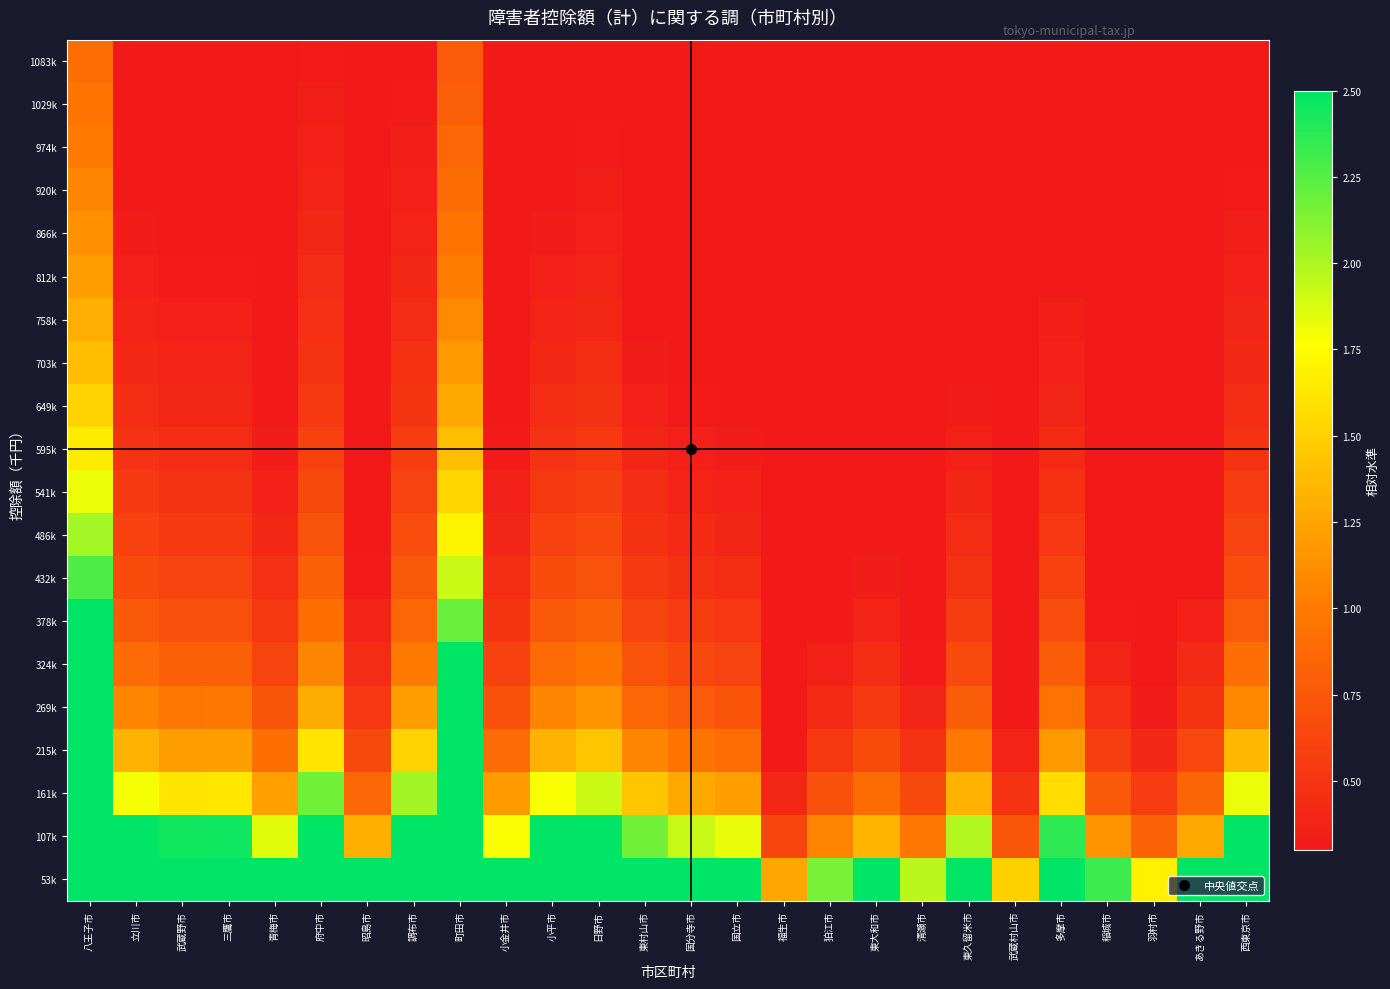

Reading left to right, transcribe all the data shown in this chart.

53k: 八王子市=18.6	立川市=5.4	武蔵野市=4.9	三鷹市=5.0	青梅市=3.7	府中市=6.6	昭島市=2.6	調布市=6.2	町田市=15.6	小金井市=3.6	小平市=5.4	日野市=5.9	東村山市=4.4	国分寺市=3.9	国立市=3.7	福生市=1.2	狛江市=2.2	東大和市=2.7	清瀬市=2.0	東久留米市=4.0	武蔵村山市=1.5	多摩市=4.8	稲城市=2.3	羽村市=1.7	あきる野市=2.6	西東京市=5.5
107k: 八王子市=9.2	立川市=2.7	武蔵野市=2.4	三鷹市=2.5	青梅市=1.8	府中市=3.3	昭島市=1.3	調布市=3.1	町田市=7.7	小金井市=1.8	小平市=2.7	日野市=2.9	東村山市=2.2	国分寺市=1.9	国立市=1.8	福生市=0.6	狛江市=1.1	東大和市=1.3	清瀬市=1.0	東久留米市=2.0	武蔵村山市=0.7	多摩市=2.4	稲城市=1.1	羽村市=0.8	あきる野市=1.3	西東京市=2.7
161k: 八王子市=6.1	立川市=1.8	武蔵野市=1.6	三鷹市=1.6	青梅市=1.2	府中市=2.2	昭島市=0.9	調布市=2.0	町田市=5.1	小金井市=1.2	小平市=1.8	日野市=1.9	東村山市=1.4	国分寺市=1.3	国立市=1.2	福生市=0.4	狛江市=0.7	東大和市=0.9	清瀬市=0.6	東久留米市=1.3	武蔵村山市=0.5	多摩市=1.6	稲城市=0.8	羽村市=0.6	あきる野市=0.8	西東京市=1.8
215k: 八王子市=4.6	立川市=1.3	武蔵野市=1.2	三鷹市=1.2	青梅市=0.9	府中市=1.6	昭島市=0.6	調布市=1.5	町田市=3.8	小金井市=0.9	小平市=1.3	日野市=1.4	東村山市=1.1	国分寺市=1.0	国立市=0.9	福生市=0.3	狛江市=0.5	東大和市=0.7	清瀬市=0.5	東久留米市=1.0	武蔵村山市=0.4	多摩市=1.2	稲城市=0.6	羽村市=0.4	あきる野市=0.6	西東京市=1.4
269k: 八王子市=3.6	立川市=1.1	武蔵野市=1.0	三鷹市=1.0	青梅市=0.7	府中市=1.3	昭島市=0.5	調布市=1.2	町田市=3.1	小金井市=0.7	小平市=1.1	日野市=1.2	東村山市=0.9	国分寺市=0.8	国立市=0.7	福生市=0.2	狛江市=0.4	東大和市=0.5	清瀬市=0.4	東久留米市=0.8	武蔵村山市=0.3	多摩市=0.9	稲城市=0.5	羽村市=0.3	あきる野市=0.5	西東京市=1.1
324k: 八王子市=3.0	立川市=0.9	武蔵野市=0.8	三鷹市=0.8	青梅市=0.6	府中市=1.1	昭島市=0.4	調布市=1.0	町田市=2.6	小金井市=0.6	小平市=0.9	日野市=1.0	東村山市=0.7	国分寺市=0.6	国立市=0.6	福生市=0.2	狛江市=0.4	東大和市=0.4	清瀬市=0.3	東久留米市=0.7	武蔵村山市=0.2	多摩市=0.8	稲城市=0.4	羽村市=0.3	あきる野市=0.4	西東京市=0.9
378k: 八王子市=2.6	立川市=0.8	武蔵野市=0.7	三鷹市=0.7	青梅市=0.5	府中市=0.9	昭島市=0.4	調布市=0.9	町田市=2.2	小金井市=0.5	小平市=0.8	日野市=0.8	東村山市=0.6	国分寺市=0.5	国立市=0.5	福生市=0.2	狛江市=0.3	東大和市=0.4	清瀬市=0.3	東久留米市=0.6	武蔵村山市=0.2	多摩市=0.7	稲城市=0.3	羽村市=0.2	あきる野市=0.4	西東京市=0.8
432k: 八王子市=2.3	立川市=0.7	武蔵野市=0.6	三鷹市=0.6	青梅市=0.5	府中市=0.8	昭島市=0.3	調布市=0.8	町田市=1.9	小金井市=0.4	小平市=0.7	日野市=0.7	東村山市=0.5	国分寺市=0.5	国立市=0.5	福生市=0.2	狛江市=0.3	東大和市=0.3	清瀬市=0.2	東久留米市=0.5	武蔵村山市=0.2	多摩市=0.6	稲城市=0.3	羽村市=0.2	あきる野市=0.3	西東京市=0.7
486k: 八王子市=2.0	立川市=0.6	武蔵野市=0.5	三鷹市=0.5	青梅市=0.4	府中市=0.7	昭島市=0.3	調布市=0.7	町田市=1.7	小金井市=0.4	小平市=0.6	日野市=0.6	東村山市=0.5	国分寺市=0.4	国立市=0.4	福生市=0.1	狛江市=0.2	東大和市=0.3	清瀬市=0.2	東久留米市=0.4	武蔵村山市=0.2	多摩市=0.5	稲城市=0.3	羽村市=0.2	あきる野市=0.3	西東京市=0.6
541k: 八王子市=1.8	立川市=0.5	武蔵野市=0.5	三鷹市=0.5	青梅市=0.4	府中市=0.6	昭島市=0.3	調布市=0.6	町田市=1.5	小金井市=0.4	小平市=0.5	日野市=0.6	東村山市=0.4	国分寺市=0.4	国立市=0.4	福生市=0.1	狛江市=0.2	東大和市=0.3	清瀬市=0.2	東久留米市=0.4	武蔵村山市=0.1	多摩市=0.5	稲城市=0.2	羽村市=0.2	あきる野市=0.3	西東京市=0.5
595k: 八王子市=1.7	立川市=0.5	武蔵野市=0.4	三鷹市=0.4	青梅市=0.3	府中市=0.6	昭島市=0.2	調布市=0.6	町田市=1.4	小金井市=0.3	小平市=0.5	日野市=0.5	東村山市=0.4	国分寺市=0.3	国立市=0.3	福生市=0.1	狛江市=0.2	東大和市=0.2	清瀬市=0.2	東久留米市=0.4	武蔵村山市=0.1	多摩市=0.4	稲城市=0.2	羽村市=0.2	あきる野市=0.2	西東京市=0.5
649k: 八王子市=1.5	立川市=0.4	武蔵野市=0.4	三鷹市=0.4	青梅市=0.3	府中市=0.5	昭島市=0.2	調布市=0.5	町田市=1.3	小金井市=0.3	小平市=0.4	日野市=0.5	東村山市=0.4	国分寺市=0.3	国立市=0.3	福生市=0.1	狛江市=0.2	東大和市=0.2	清瀬市=0.2	東久留米市=0.3	武蔵村山市=0.1	多摩市=0.4	稲城市=0.2	羽村市=0.1	あきる野市=0.2	西東京市=0.5
703k: 八王子市=1.4	立川市=0.4	武蔵野市=0.4	三鷹市=0.4	青梅市=0.3	府中市=0.5	昭島市=0.2	調布市=0.5	町田市=1.2	小金井市=0.3	小平市=0.4	日野市=0.4	東村山市=0.3	国分寺市=0.3	国立市=0.3	福生市=0.1	狛江市=0.2	東大和市=0.2	清瀬市=0.1	東久留米市=0.3	武蔵村山市=0.1	多摩市=0.4	稲城市=0.2	羽村市=0.1	あきる野市=0.2	西東京市=0.4
758k: 八王子市=1.3	立川市=0.4	武蔵野市=0.3	三鷹市=0.3	青梅市=0.3	府中市=0.5	昭島市=0.2	調布市=0.4	町田市=1.1	小金井市=0.3	小平市=0.4	日野市=0.4	東村山市=0.3	国分寺市=0.3	国立市=0.3	福生市=0.1	狛江市=0.2	東大和市=0.2	清瀬市=0.1	東久留米市=0.3	武蔵村山市=0.1	多摩市=0.3	稲城市=0.2	羽村市=0.1	あきる野市=0.2	西東京市=0.4
812k: 八王子市=1.2	立川市=0.4	武蔵野市=0.3	三鷹市=0.3	青梅市=0.2	府中市=0.4	昭島市=0.2	調布市=0.4	町田市=1.0	小金井市=0.2	小平市=0.4	日野市=0.4	東村山市=0.3	国分寺市=0.3	国立市=0.2	福生市=0.1	狛江市=0.1	東大和市=0.2	清瀬市=0.1	東久留米市=0.3	武蔵村山市=0.1	多摩市=0.3	稲城市=0.2	羽村市=0.1	あきる野市=0.2	西東京市=0.4
866k: 八王子市=1.1	立川市=0.3	武蔵野市=0.3	三鷹市=0.3	青梅市=0.2	府中市=0.4	昭島市=0.2	調布市=0.4	町田市=1.0	小金井市=0.2	小平市=0.3	日野市=0.4	東村山市=0.3	国分寺市=0.2	国立市=0.2	福生市=0.1	狛江市=0.1	東大和市=0.2	清瀬市=0.1	東久留米市=0.2	武蔵村山市=0.1	多摩市=0.3	稲城市=0.1	羽村市=0.1	あきる野市=0.2	西東京市=0.3
920k: 八王子市=1.1	立川市=0.3	武蔵野市=0.3	三鷹市=0.3	青梅市=0.2	府中市=0.4	昭島市=0.2	調布市=0.4	町田市=0.9	小金井市=0.2	小平市=0.3	日野市=0.3	東村山市=0.3	国分寺市=0.2	国立市=0.2	福生市=0.1	狛江市=0.1	東大和市=0.2	清瀬市=0.1	東久留米市=0.2	武蔵村山市=0.1	多摩市=0.3	稲城市=0.1	羽村市=0.1	あきる野市=0.1	西東京市=0.3
974k: 八王子市=1.0	立川市=0.3	武蔵野市=0.3	三鷹市=0.3	青梅市=0.2	府中市=0.4	昭島市=0.1	調布市=0.3	町田市=0.9	小金井市=0.2	小平市=0.3	日野市=0.3	東村山市=0.2	国分寺市=0.2	国立市=0.2	福生市=0.1	狛江市=0.1	東大和市=0.1	清瀬市=0.1	東久留米市=0.2	武蔵村山市=0.1	多摩市=0.3	稲城市=0.1	羽村市=0.1	あきる野市=0.1	西東京市=0.3
1029k: 八王子市=1.0	立川市=0.3	武蔵野市=0.3	三鷹市=0.3	青梅市=0.2	府中市=0.3	昭島市=0.1	調布市=0.3	町田市=0.8	小金井市=0.2	小平市=0.3	日野市=0.3	東村山市=0.2	国分寺市=0.2	国立市=0.2	福生市=0.1	狛江市=0.1	東大和市=0.1	清瀬市=0.1	東久留米市=0.2	武蔵村山市=0.1	多摩市=0.2	稲城市=0.1	羽村市=0.1	あきる野市=0.1	西東京市=0.3
1083k: 八王子市=0.9	立川市=0.3	武蔵野市=0.2	三鷹市=0.2	青梅市=0.2	府中市=0.3	昭島市=0.1	調布市=0.3	町田市=0.8	小金井市=0.2	小平市=0.3	日野市=0.3	東村山市=0.2	国分寺市=0.2	国立市=0.2	福生市=0.1	狛江市=0.1	東大和市=0.1	清瀬市=0.1	東久留米市=0.2	武蔵村山市=0.1	多摩市=0.2	稲城市=0.1	羽村市=0.1	あきる野市=0.1	西東京市=0.3